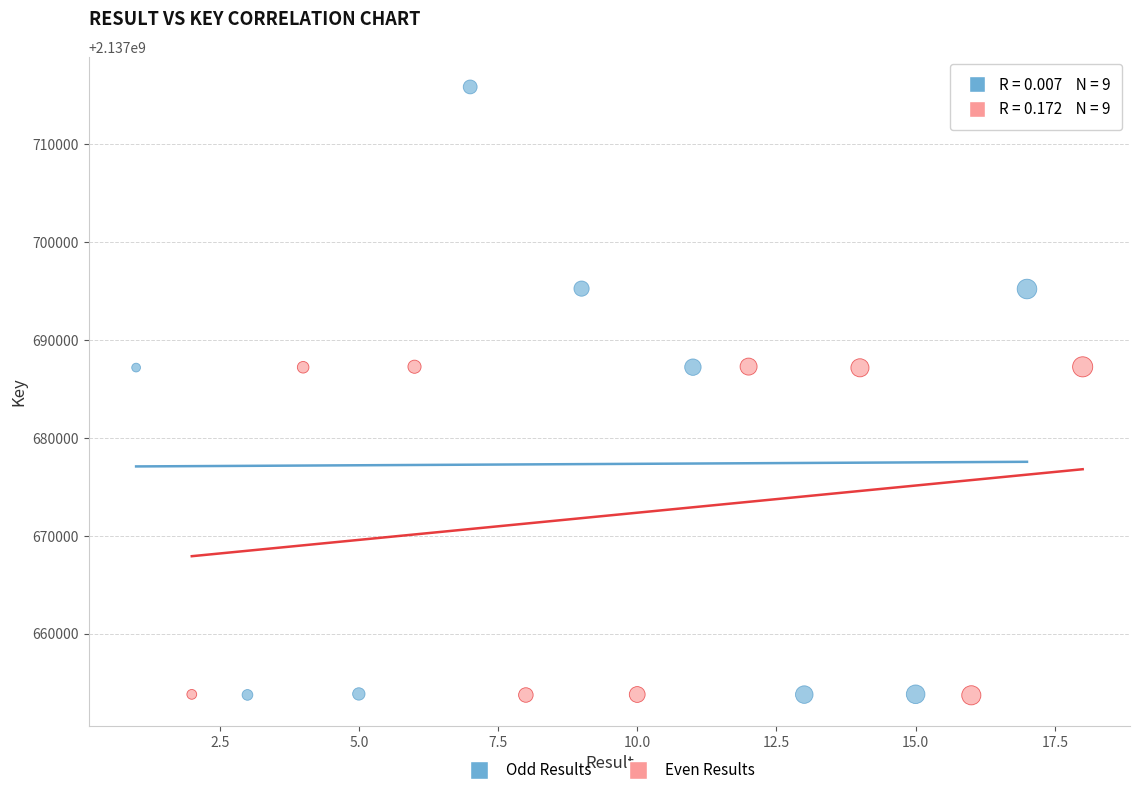

Which series reaches the maximum Y coordinate?

Odd Results